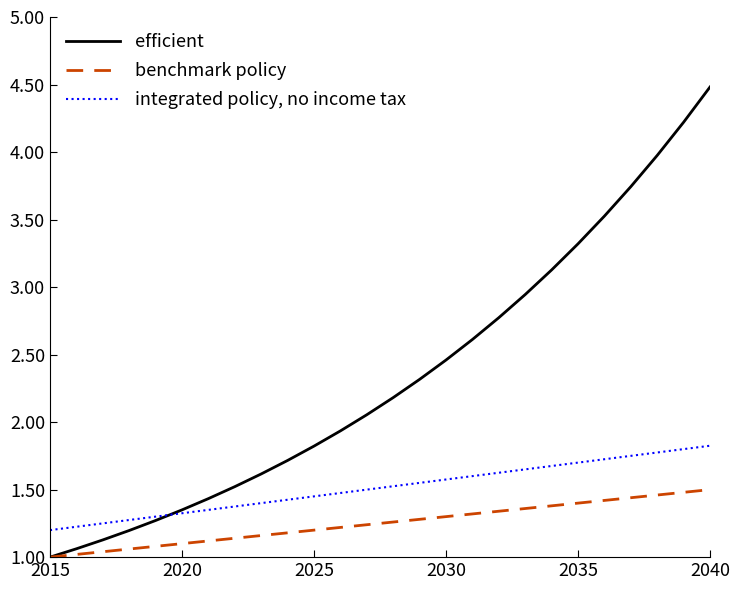

Which series has the largest total across all categories?

efficient